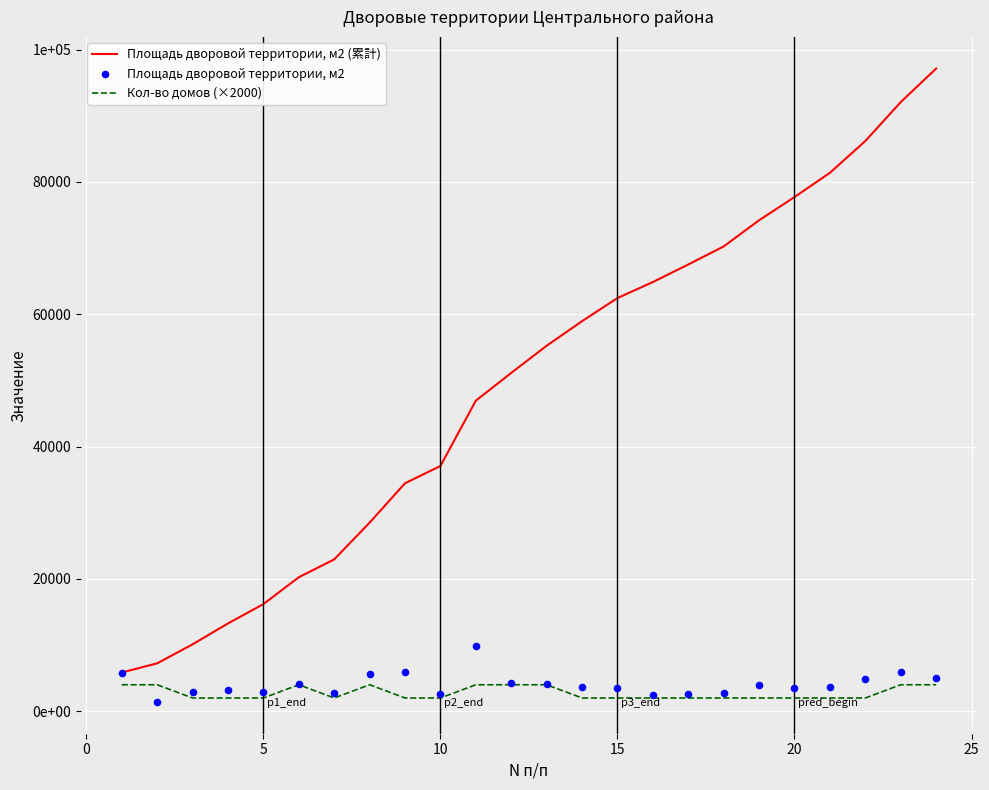

Which series has the largest Y range (max minus min)?

Площадь дворовой территории, м2 (累計)